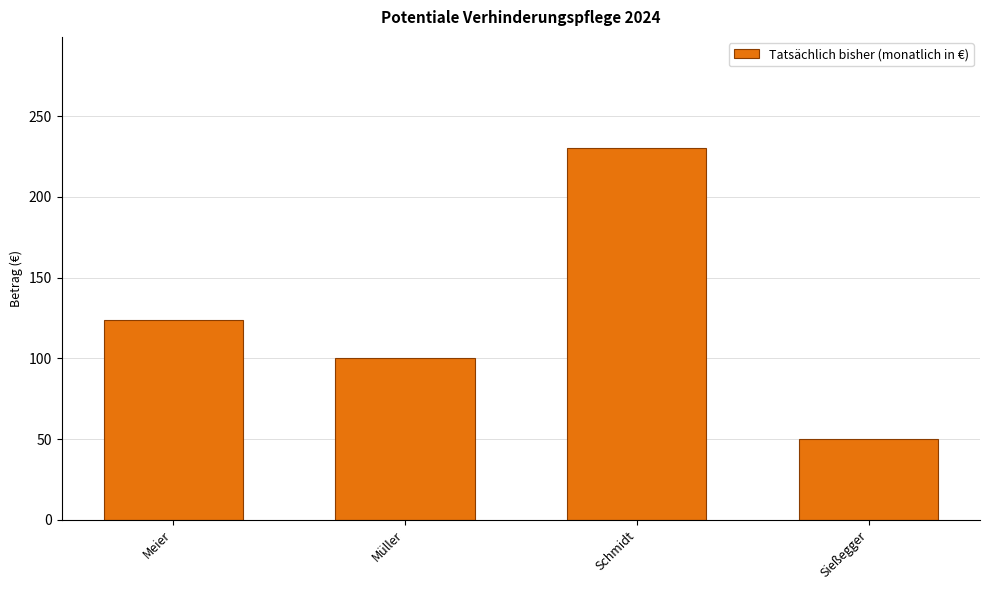

Reading left to right, extract all data points from this chart.

Meier=124	Müller=100	Schmidt=230	Sießegger=50